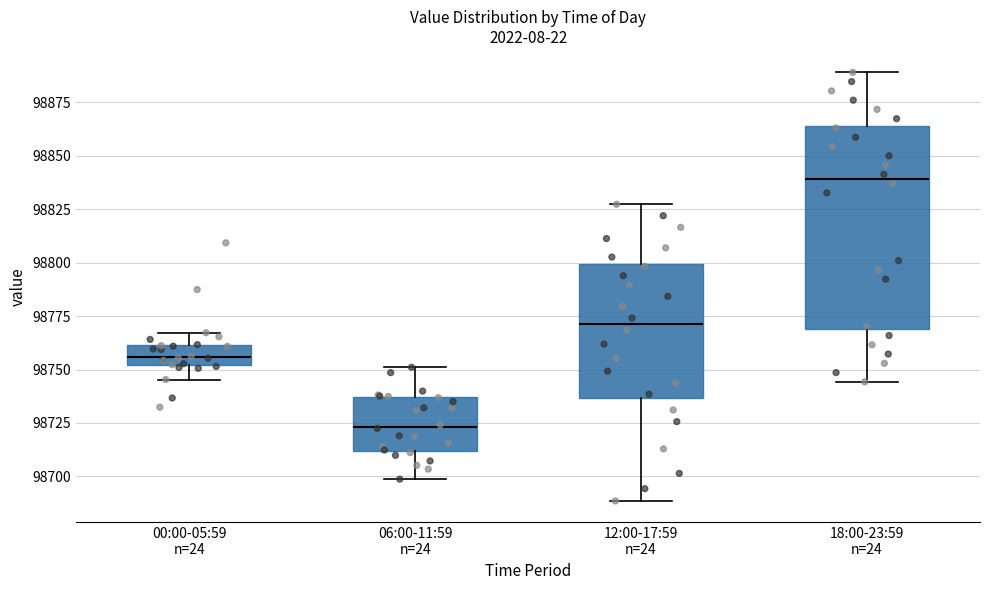

Which box's median line is the highest?

18:00-23:59 n=24